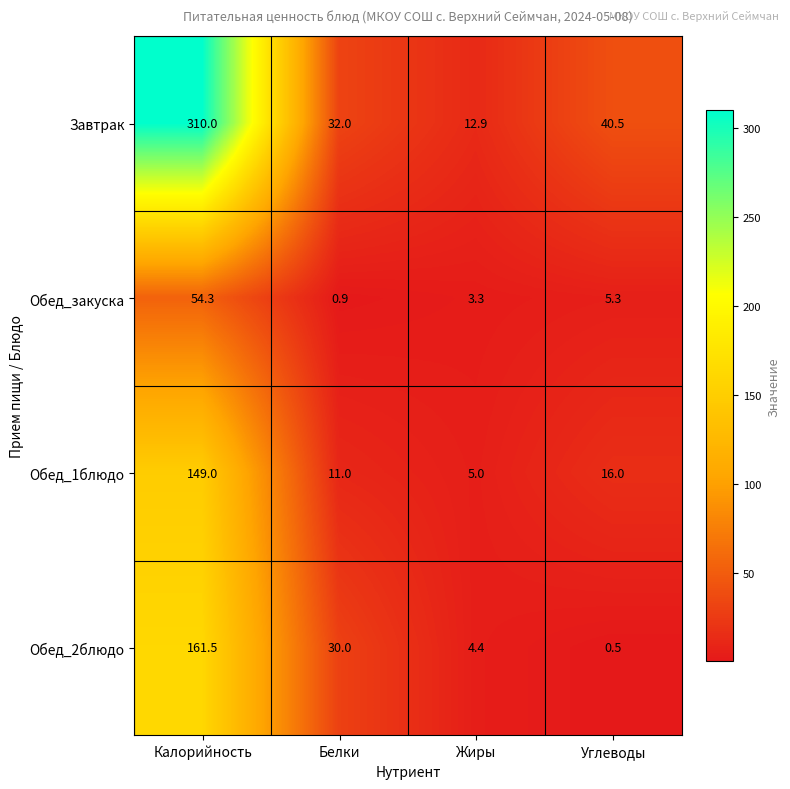

Reading left to right, list all the values displayed in this chart.

Завтрак: Калорийность=310.0	Белки=32.0	Жиры=12.9	Углеводы=40.5
Обед_закуска: Калорийность=54.3	Белки=0.9	Жиры=3.3	Углеводы=5.3
Обед_1блюдо: Калорийность=149.0	Белки=11.0	Жиры=5.0	Углеводы=16.0
Обед_2блюдо: Калорийность=161.5	Белки=30.0	Жиры=4.4	Углеводы=0.5